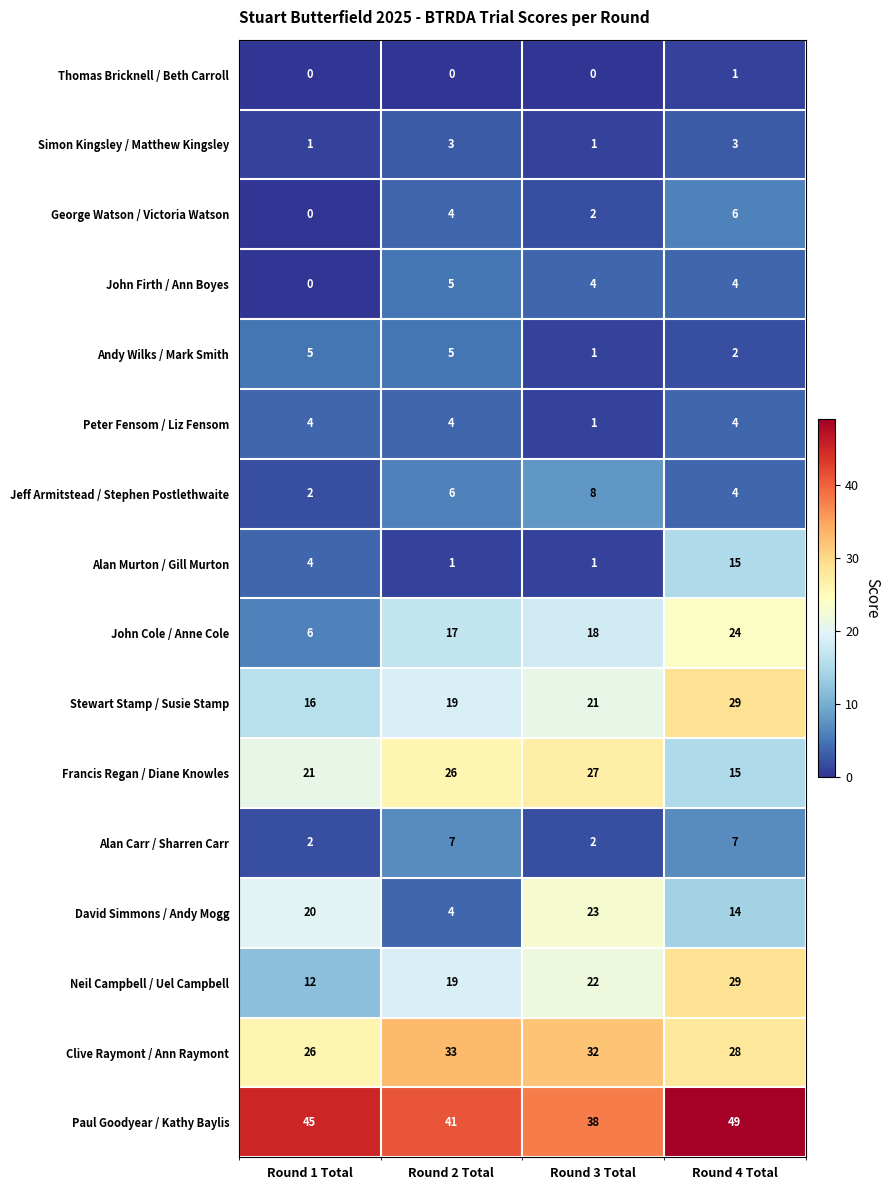

What is the total value across all series at Round 2 Total?

194